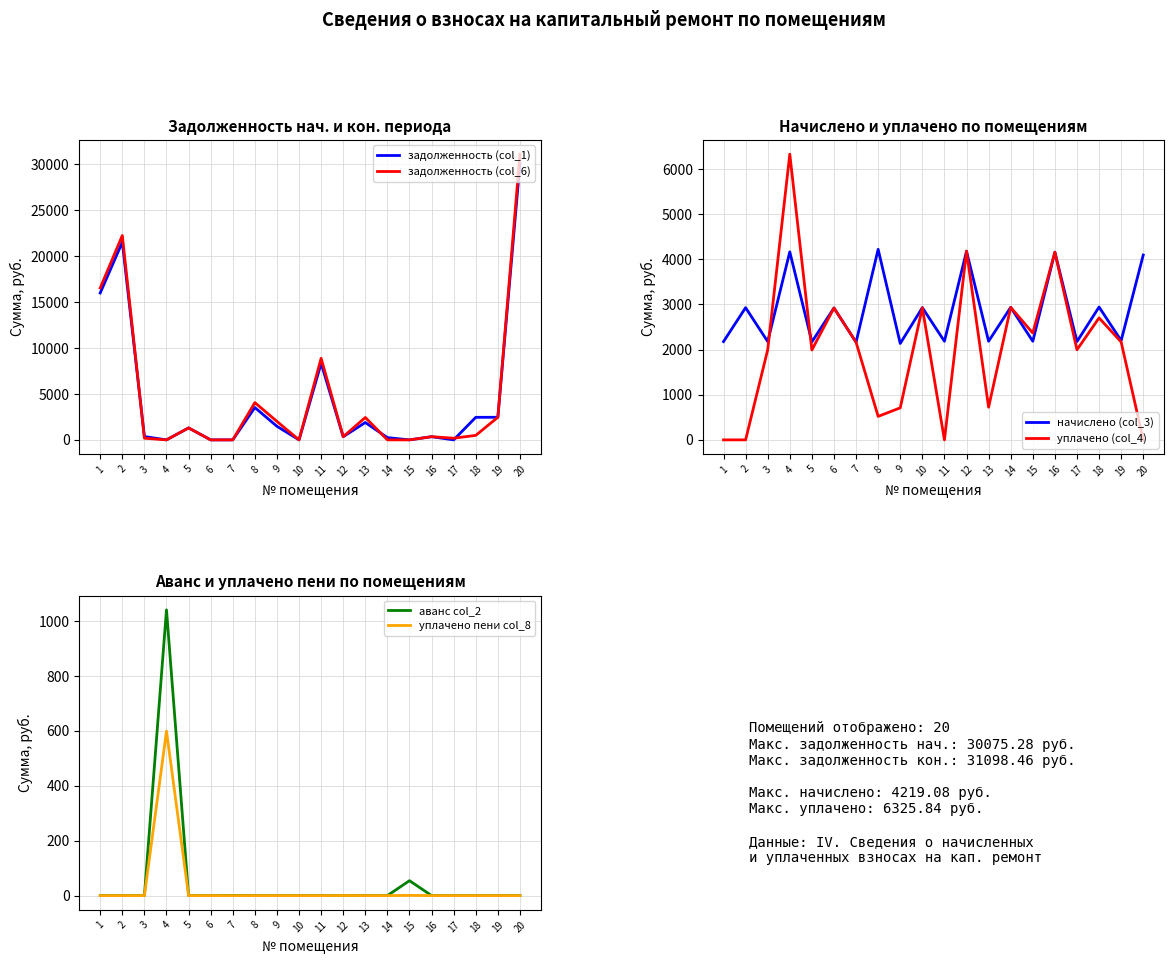

Reading left to right, list all the values displayed in this chart.

задолженность (col_1): 15991.8	21511.9	362.7	0.0	1302.2	0.0	0.0	3519.8	1477.9	0.0	8330.2	342.4	1891.8	244.5	0.0	346.3	0.0	2455.0	2458.7	30075.3
задолженность (col_6): 16535.8	22243.8	181.3	0.0	1302.0	0.0	0.0	4054.8	2011.4	0.0	8876.0	346.5	2437.6	0.0	0.0	346.1	181.3	490.2	2458.7	31098.5
начислено (col_3): 2176.2	2927.4	2176.2	4162.9	2169.2	2920.3	2162.2	4219.1	2134.1	2927.4	2183.3	4177.0	2183.3	2934.4	2183.3	4155.8	2176.2	2941.4	2197.3	4092.7
уплачено (col_4): 0.0	0.0	1994.3	6325.8	1990.2	2920.3	2162.2	519.8	709.4	2927.4	0.0	4178.5	722.8	2934.4	2365.2	4155.6	1994.8	2700.2	2167.3	0.0
аванс col_2: 0.0	0.0	0.0	1040.7	0.0	0.0	0.5	0.0	0.0	0.0	0.0	0.0	0.0	0.0	54.3	0.0	0.0	0.0	0.0	0.0
уплачено пени col_8: 0.0	0.0	0.0	599.0	0.0	0.0	0.0	0.0	0.0	0.0	0.0	0.2	0.0	0.0	0.7	0.0	0.0	0.0	0.0	0.0